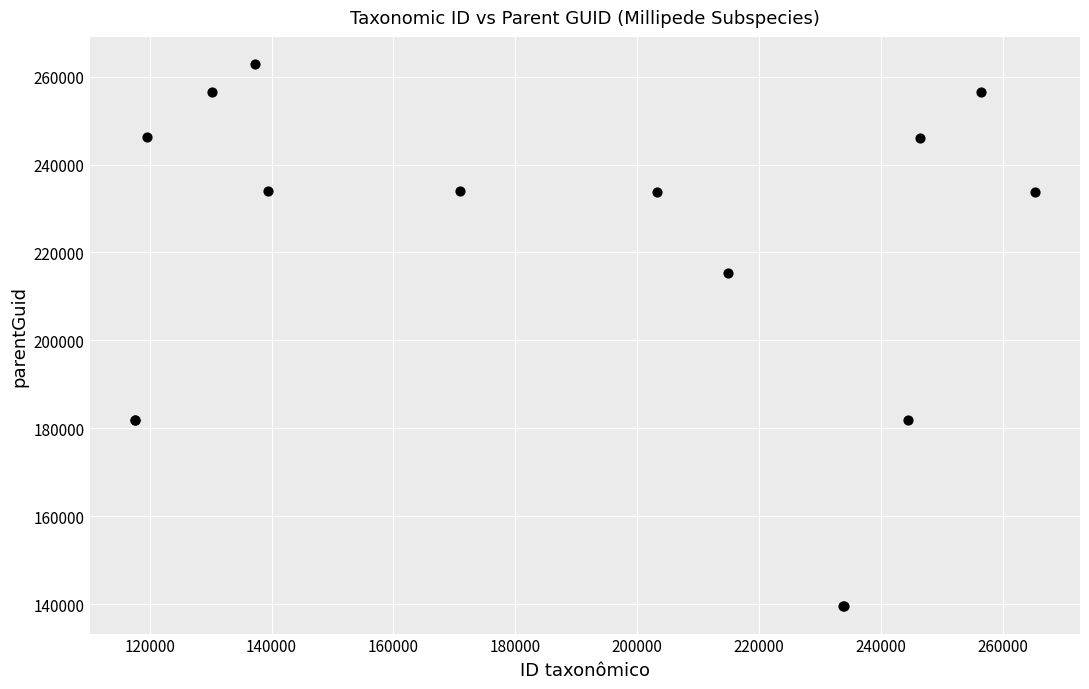

What Y value in the scatter plot is closest to 201160?

215312